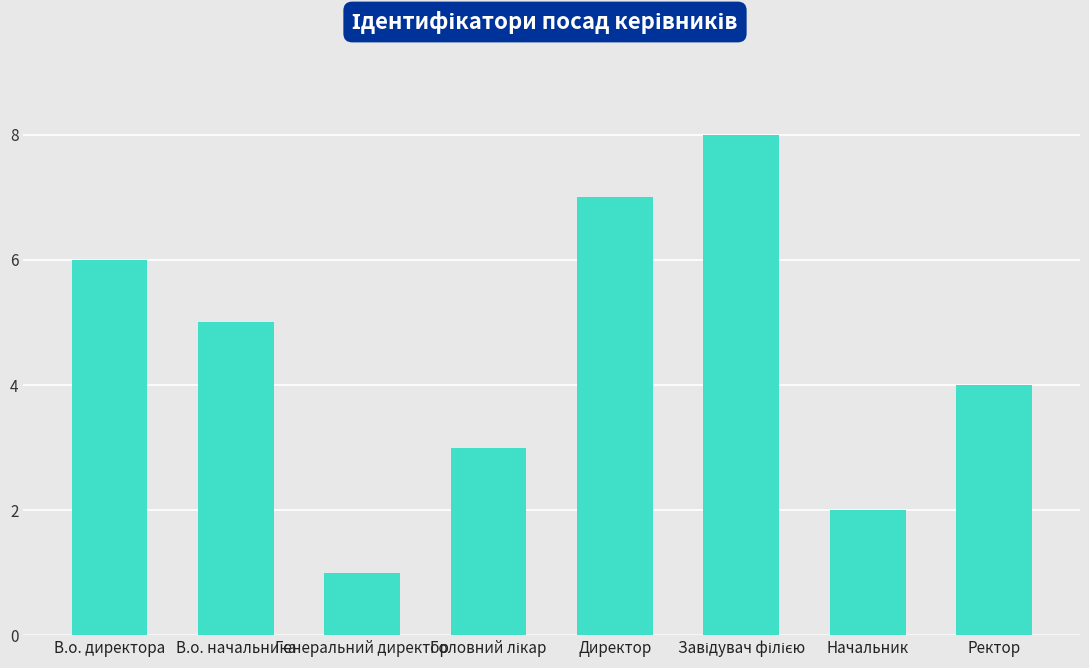

What position from the left is В.о. директора?

1